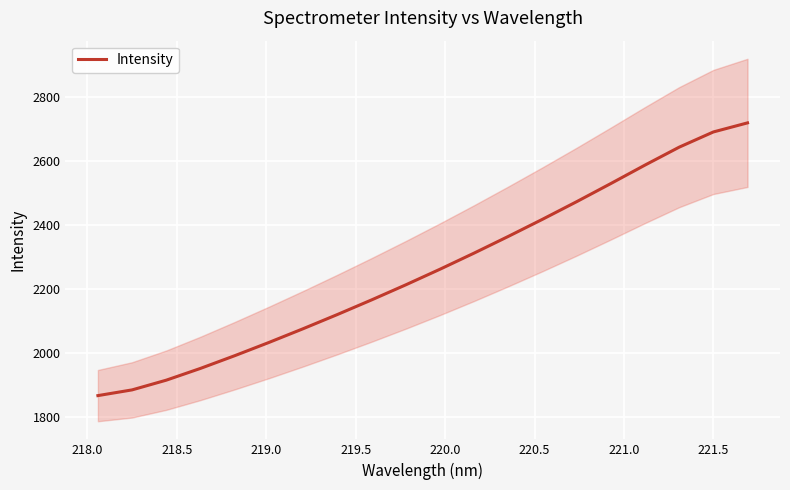

What is the maximum value for Intensity?

2718.5